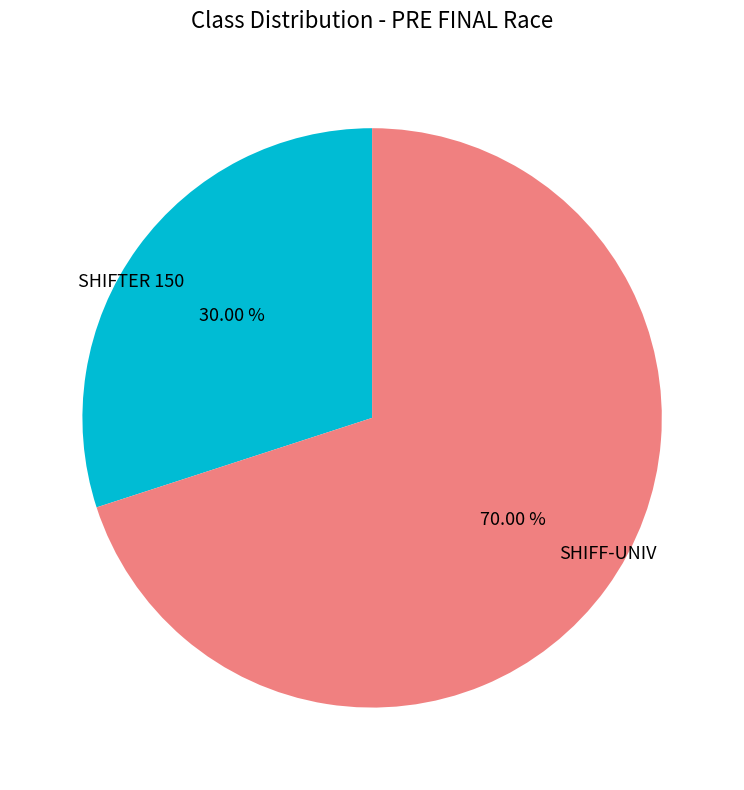

Which category accounts for the majority?

SHIFF-UNIV